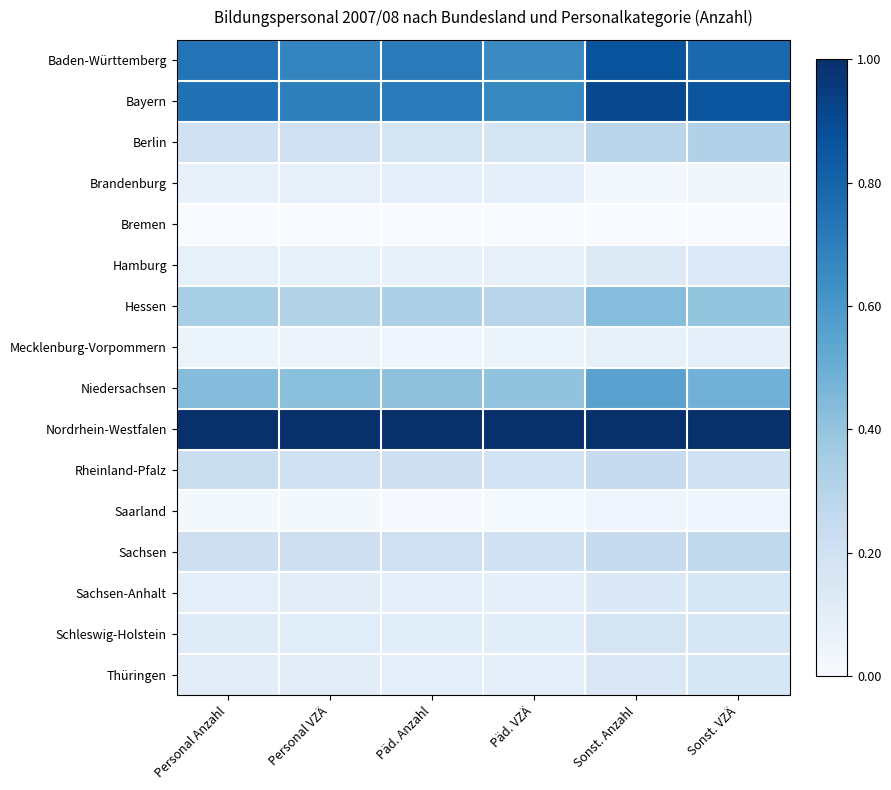

Reading left to right, transcribe all the data shown in this chart.

Baden-Württemberg: Personal Anzahl=0.7	Personal VZÄ=0.7	Päd. Anzahl=0.7	Päd. VZÄ=0.6	Sonst. Anzahl=0.9	Sonst. VZÄ=0.8
Bayern: Personal Anzahl=0.7	Personal VZÄ=0.7	Päd. Anzahl=0.7	Päd. VZÄ=0.7	Sonst. Anzahl=0.9	Sonst. VZÄ=0.9
Berlin: Personal Anzahl=0.2	Personal VZÄ=0.2	Päd. Anzahl=0.2	Päd. VZÄ=0.2	Sonst. Anzahl=0.3	Sonst. VZÄ=0.3
Brandenburg: Personal Anzahl=0.1	Personal VZÄ=0.1	Päd. Anzahl=0.1	Päd. VZÄ=0.1	Sonst. Anzahl=0.0	Sonst. VZÄ=0.0
Bremen: Personal Anzahl=0.0	Personal VZÄ=0.0	Päd. Anzahl=0.0	Päd. VZÄ=0.0	Sonst. Anzahl=0.0	Sonst. VZÄ=0.0
Hamburg: Personal Anzahl=0.1	Personal VZÄ=0.1	Päd. Anzahl=0.1	Päd. VZÄ=0.1	Sonst. Anzahl=0.1	Sonst. VZÄ=0.1
Hessen: Personal Anzahl=0.3	Personal VZÄ=0.3	Päd. Anzahl=0.3	Päd. VZÄ=0.3	Sonst. Anzahl=0.4	Sonst. VZÄ=0.4
Mecklenburg-Vorpommern: Personal Anzahl=0.1	Personal VZÄ=0.1	Päd. Anzahl=0.0	Päd. VZÄ=0.1	Sonst. Anzahl=0.1	Sonst. VZÄ=0.1
Niedersachsen: Personal Anzahl=0.4	Personal VZÄ=0.4	Päd. Anzahl=0.4	Päd. VZÄ=0.4	Sonst. Anzahl=0.6	Sonst. VZÄ=0.5
Nordrhein-Westfalen: Personal Anzahl=1.0	Personal VZÄ=1.0	Päd. Anzahl=1.0	Päd. VZÄ=1.0	Sonst. Anzahl=1.0	Sonst. VZÄ=1.0
Rheinland-Pfalz: Personal Anzahl=0.2	Personal VZÄ=0.2	Päd. Anzahl=0.2	Päd. VZÄ=0.2	Sonst. Anzahl=0.2	Sonst. VZÄ=0.2
Saarland: Personal Anzahl=0.0	Personal VZÄ=0.0	Päd. Anzahl=0.0	Päd. VZÄ=0.0	Sonst. Anzahl=0.0	Sonst. VZÄ=0.0
Sachsen: Personal Anzahl=0.2	Personal VZÄ=0.2	Päd. Anzahl=0.2	Päd. VZÄ=0.2	Sonst. Anzahl=0.2	Sonst. VZÄ=0.3
Sachsen-Anhalt: Personal Anzahl=0.1	Personal VZÄ=0.1	Päd. Anzahl=0.1	Päd. VZÄ=0.1	Sonst. Anzahl=0.1	Sonst. VZÄ=0.2
Schleswig-Holstein: Personal Anzahl=0.1	Personal VZÄ=0.1	Päd. Anzahl=0.1	Päd. VZÄ=0.1	Sonst. Anzahl=0.2	Sonst. VZÄ=0.2
Thüringen: Personal Anzahl=0.1	Personal VZÄ=0.1	Päd. Anzahl=0.1	Päd. VZÄ=0.1	Sonst. Anzahl=0.1	Sonst. VZÄ=0.2